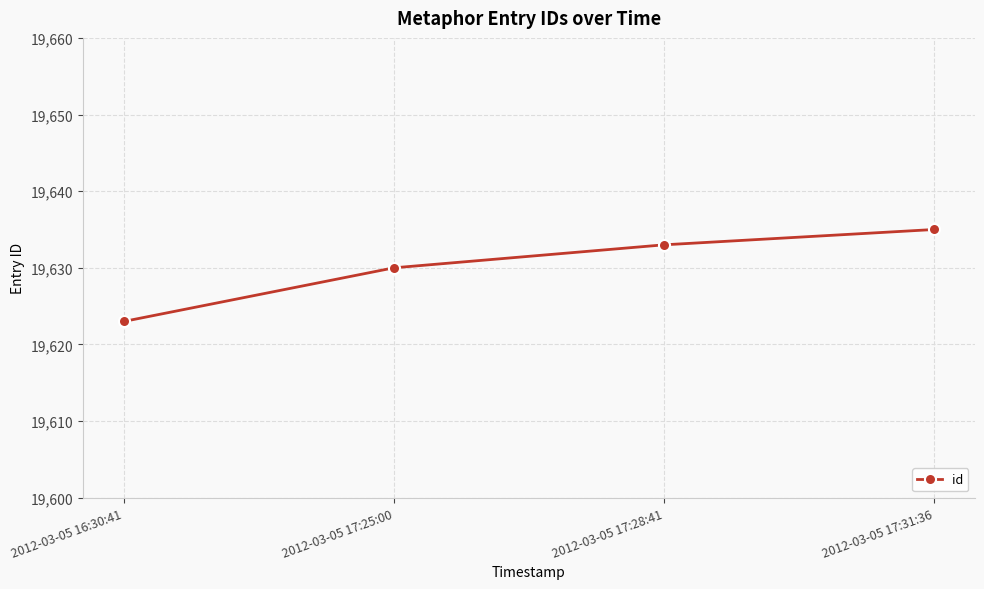

Which label corresponds to the largest value in the chart?

2012-03-05 17:31:36